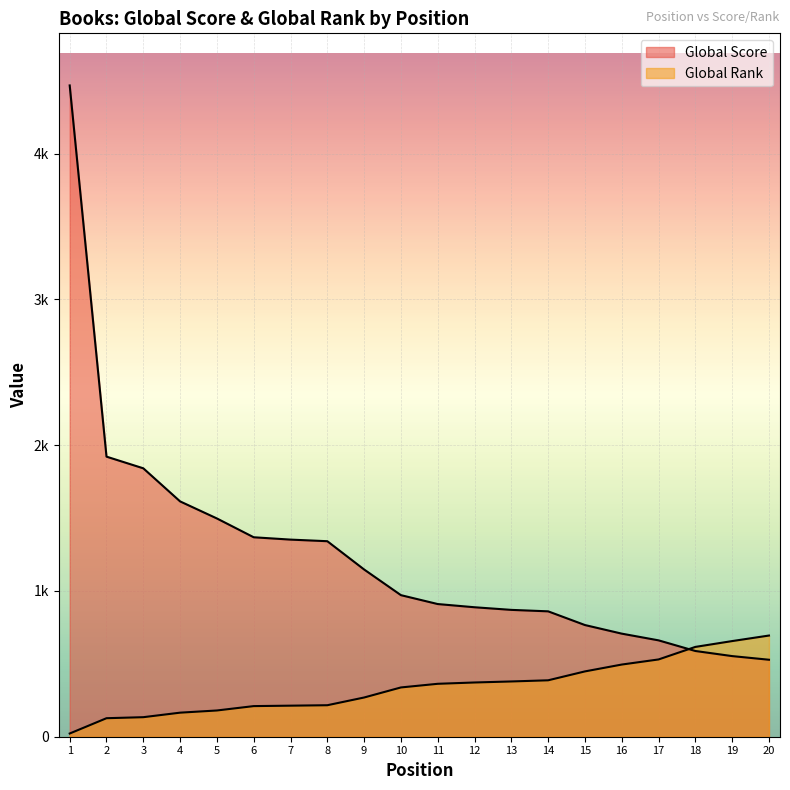

How many values in the Global Score series exceed 971?

9